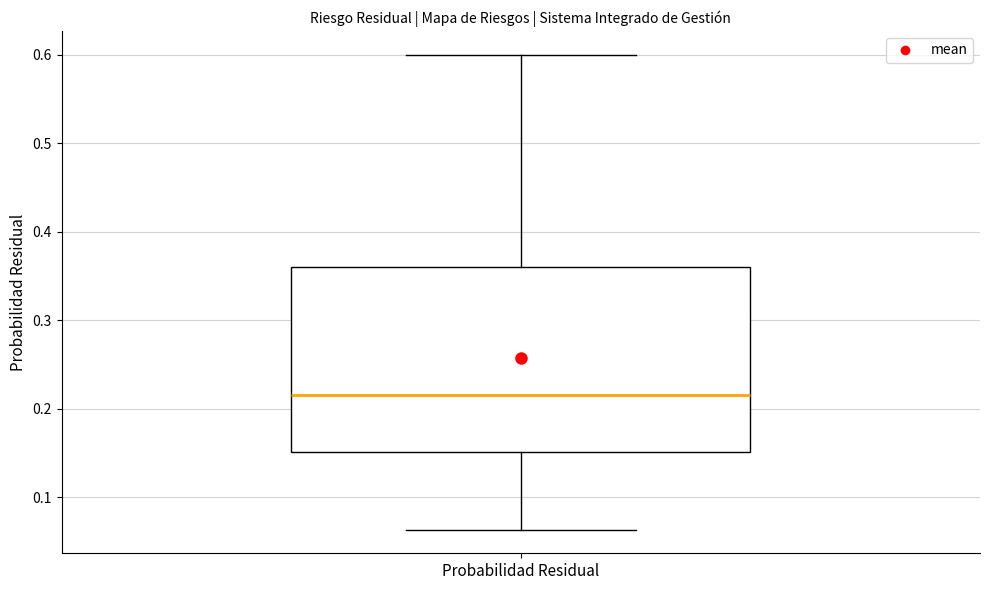

Transcribe this box plot: give where the median line is, the range the box spans, and where the two whiskers end, as read against the y-axis. The values are not printed on the chart, so give them approximately, as read against the axis.

median 0.22, box 0.15 to 0.36, whiskers 0.06 to 0.60